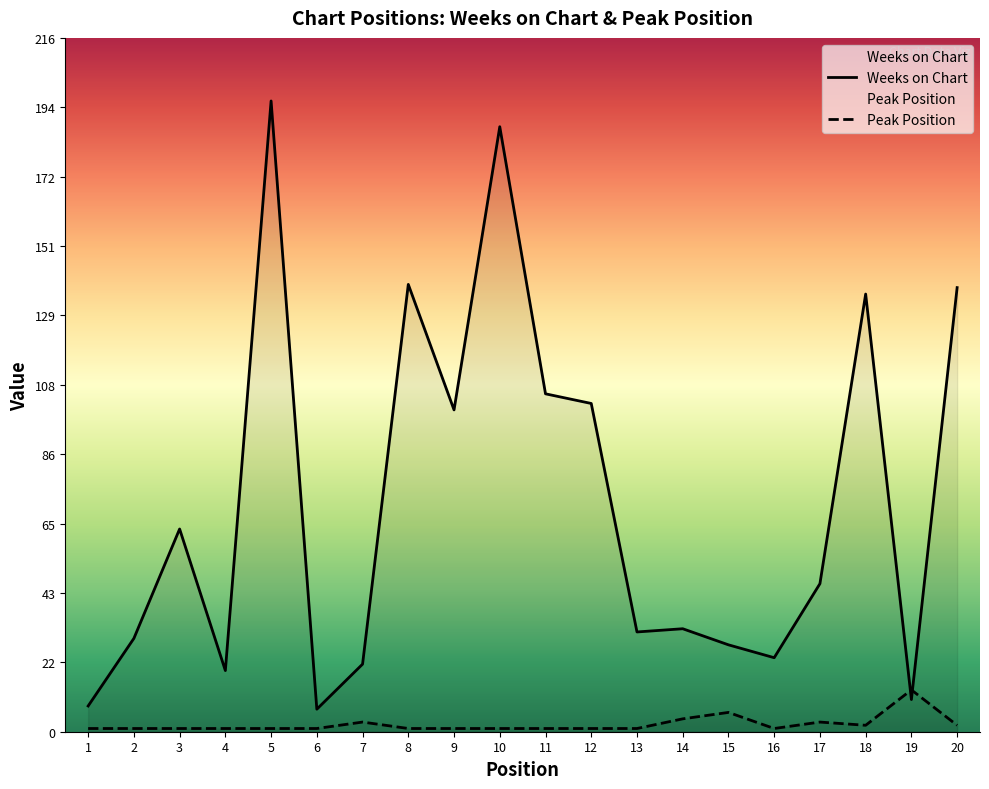

Is it true that Weeks on Chart equals 19 at 4?

True